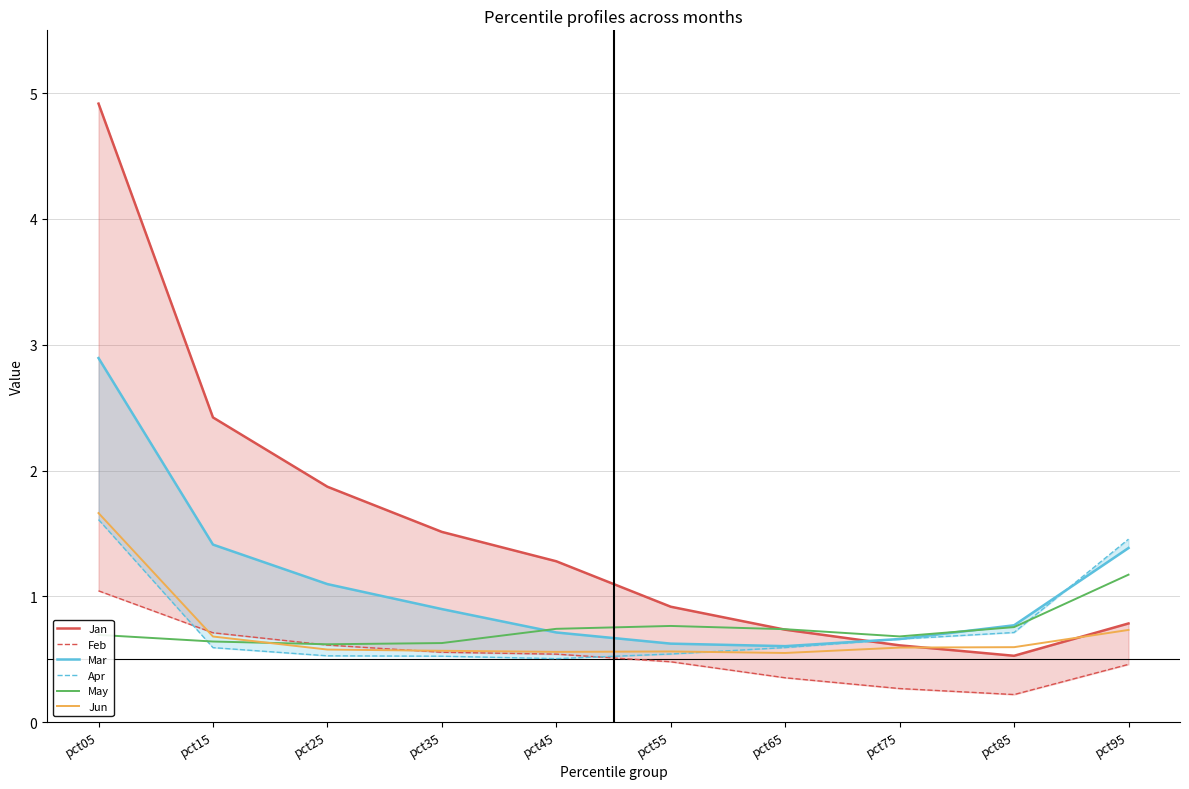

What is the value of the Feb point at the 10th from the left?

0.5